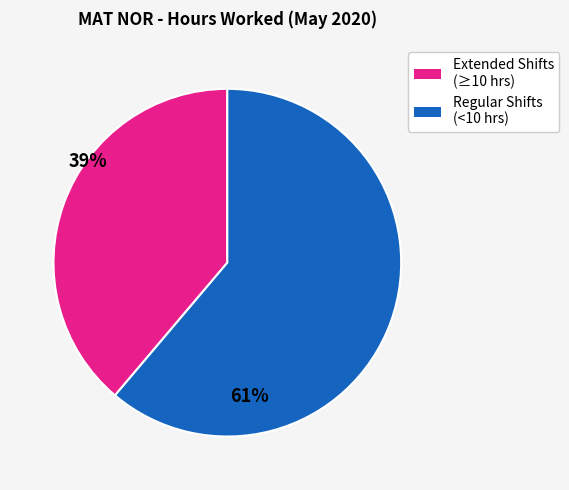

Is there a majority slice in this chart?

Yes